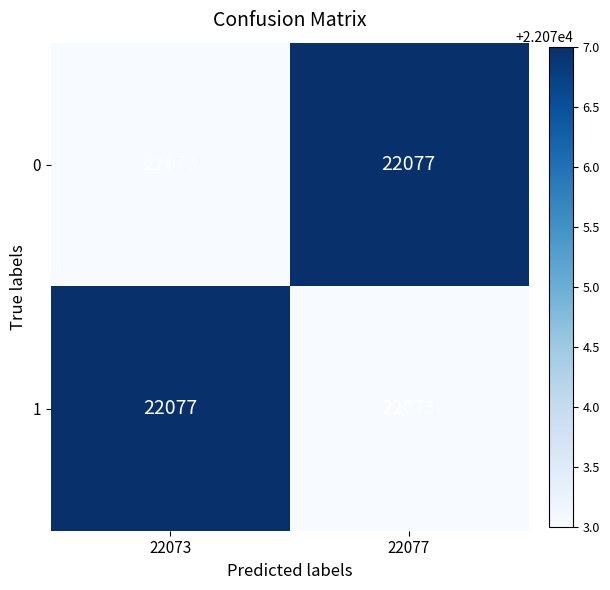

What is the sum of the 0 values at 22077 and 22073?

44150